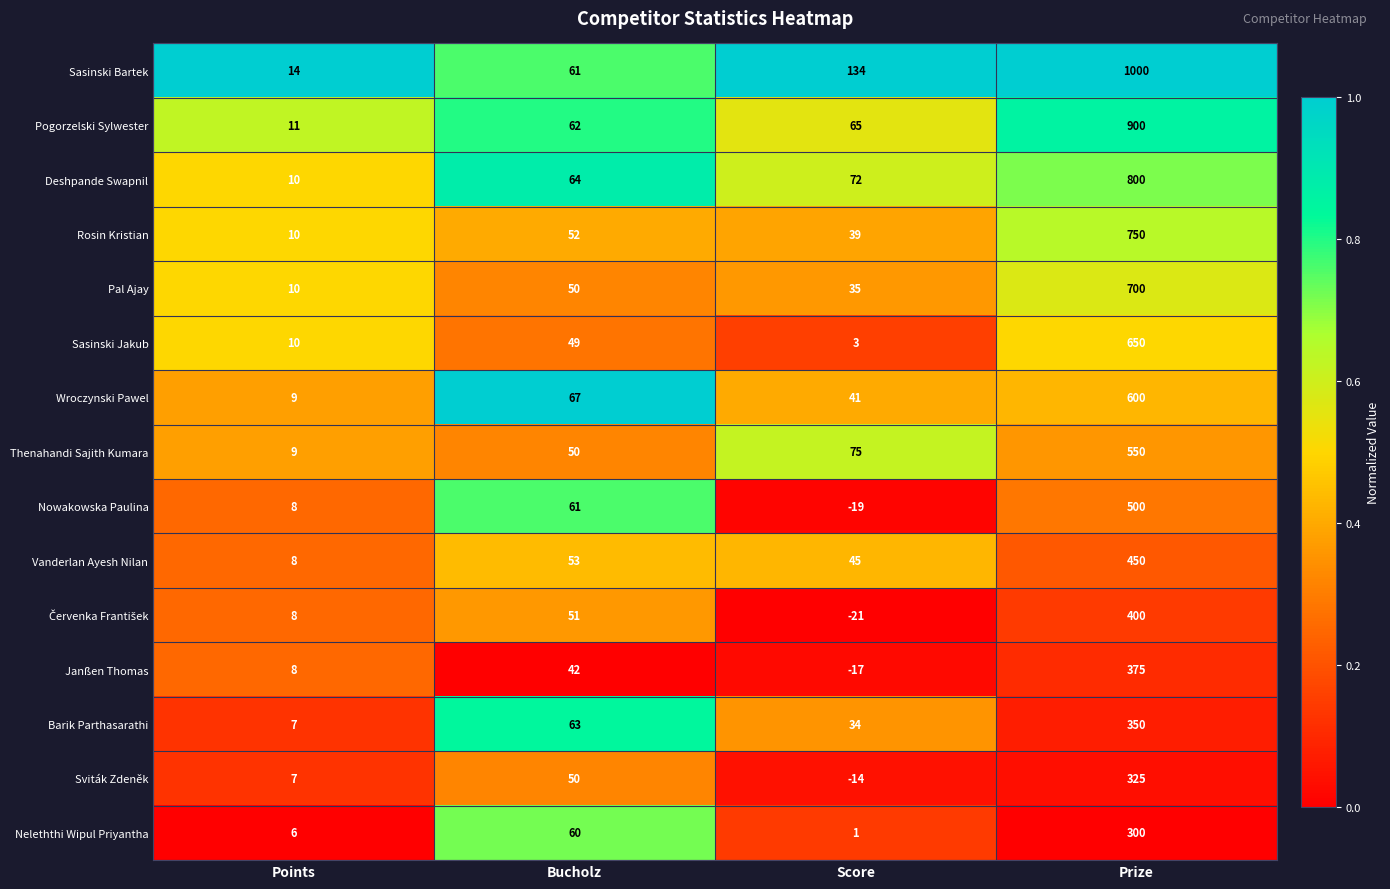

What is the total value across all series at Score?

473